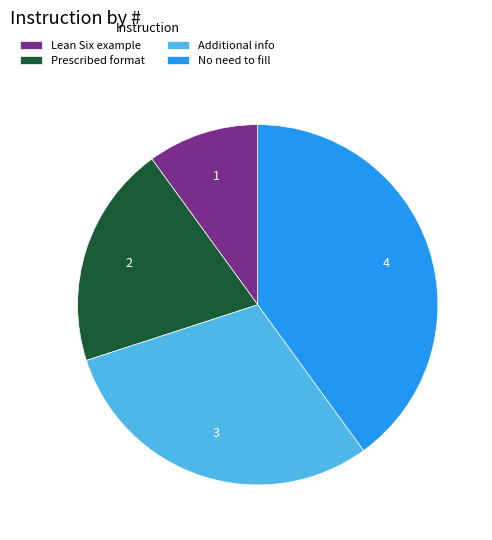

Which slice is the smallest?

Lean Six example